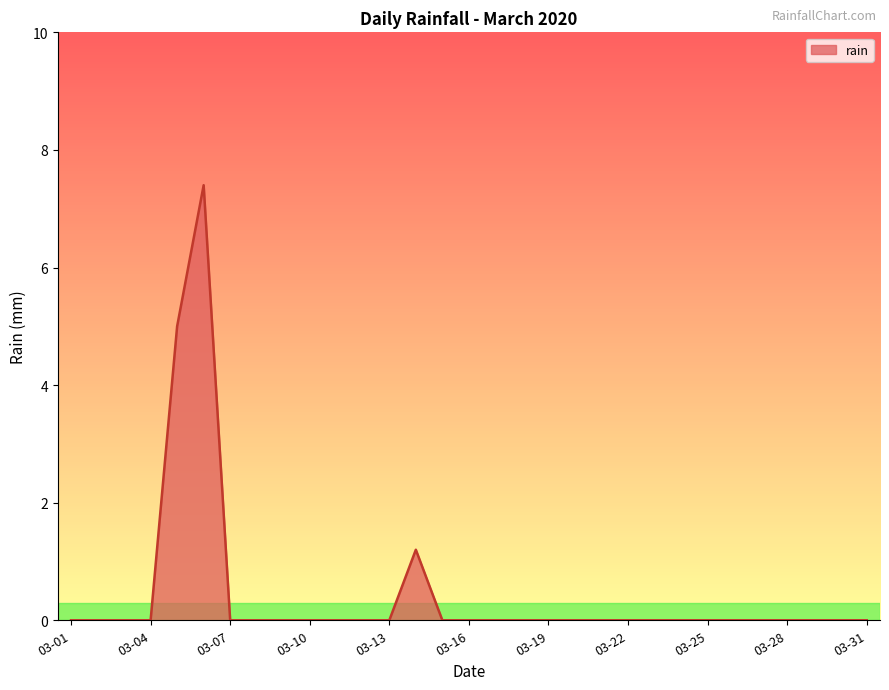

What is the maximum value shown in the chart?

7.4